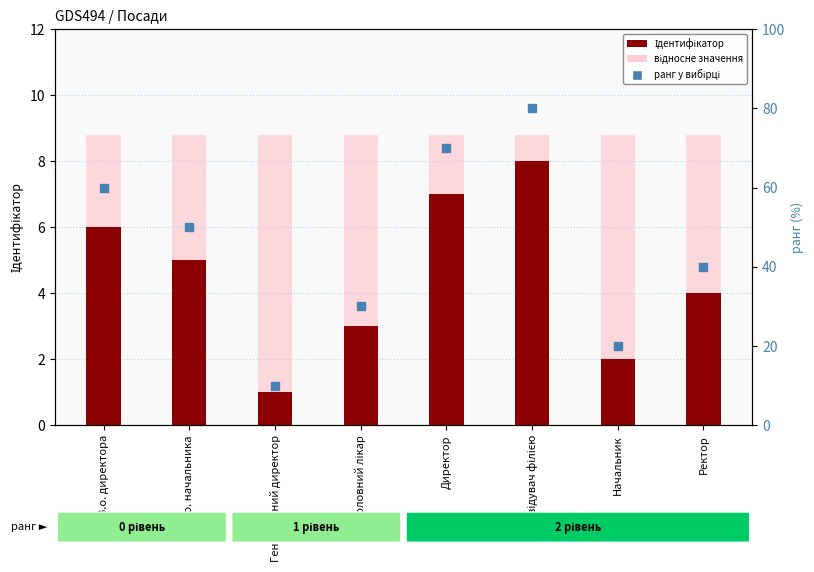

Which series has the largest Y range (max minus min)?

ранг у вибірці